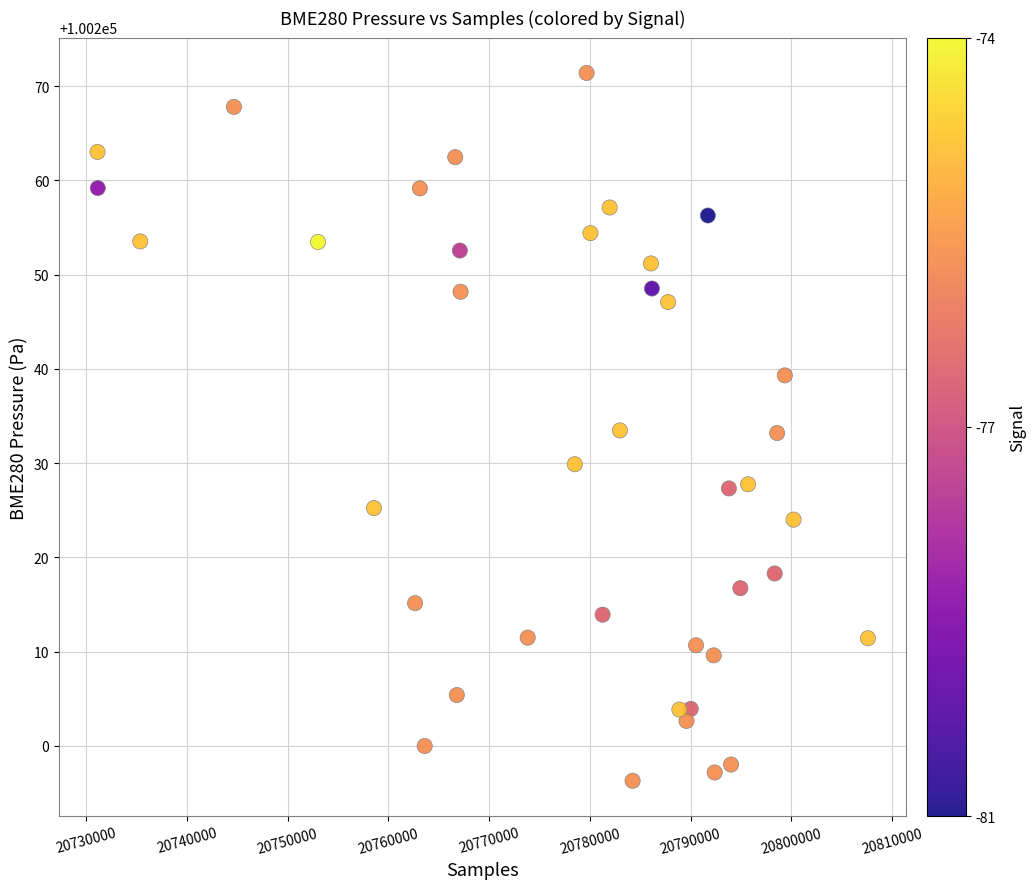

What is the range of Y values (max minus min)?

75.1